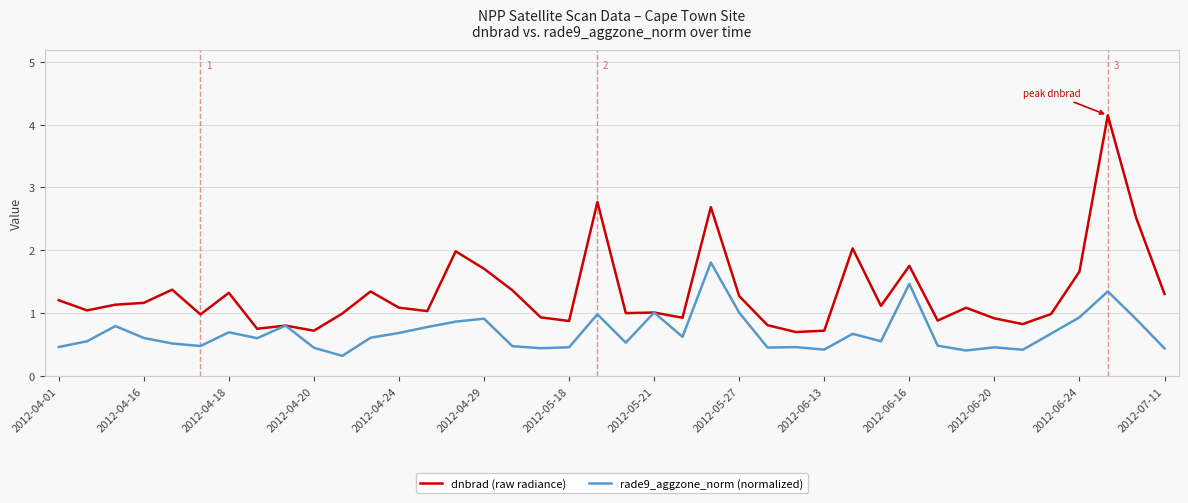

What is the maximum value shown in the chart?

4.1